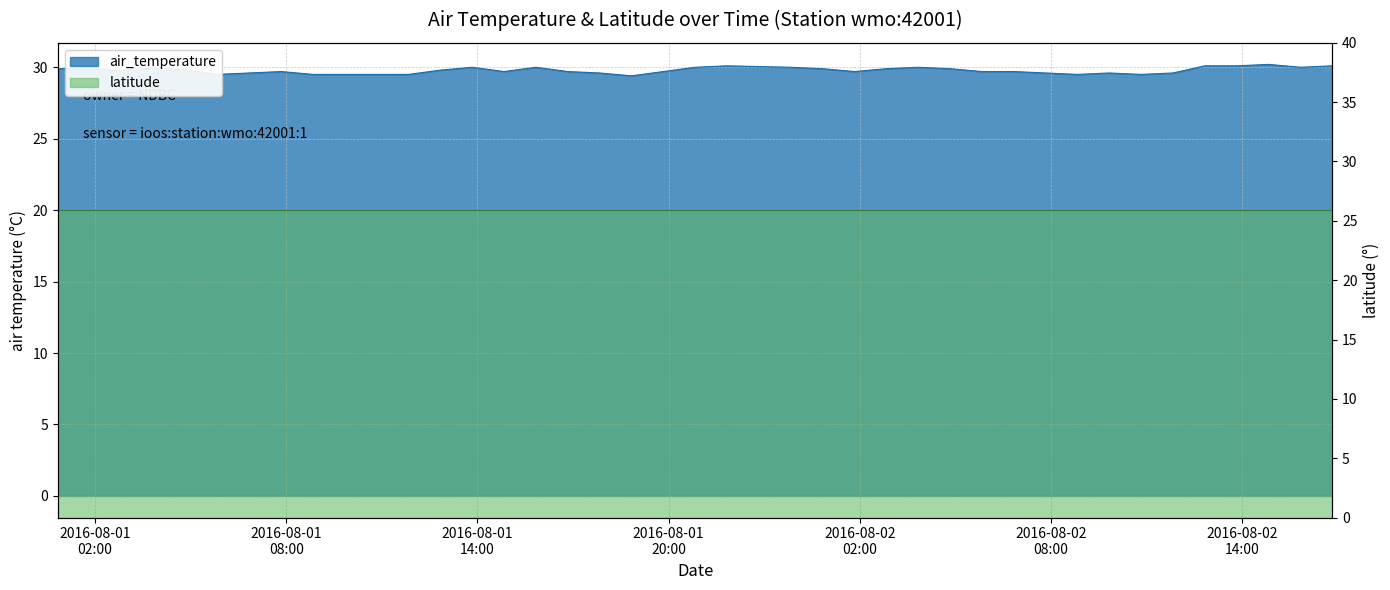

What is the smallest value displayed?

29.4